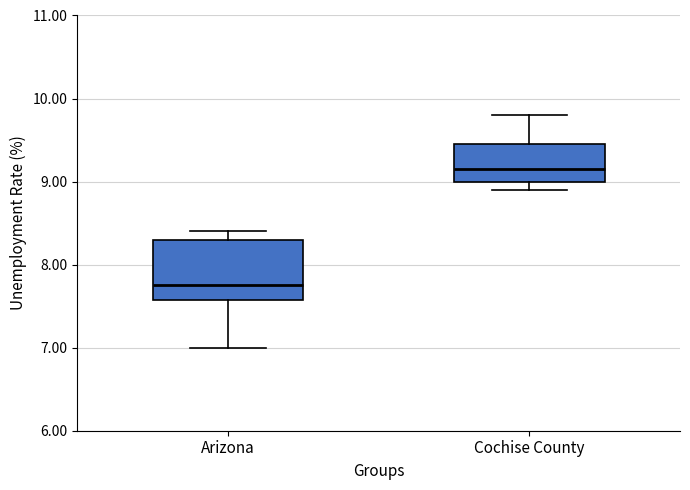

Where is the lower edge of the box for Arizona on the y-axis? The values are not printed on the chart, so give them approximately, as read against the axis.

7.6